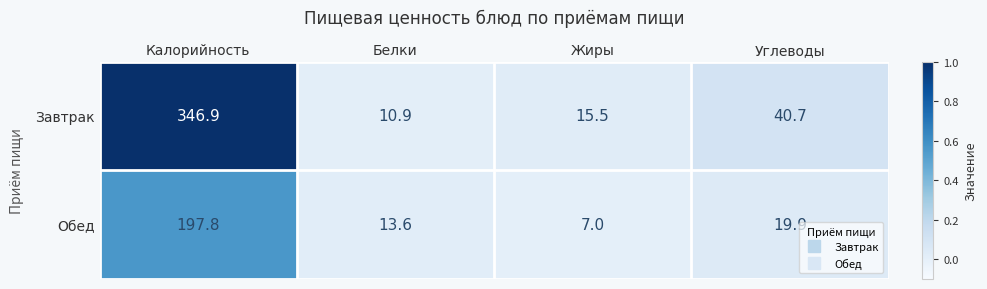

Where does the Обед series first go above 19?

Калорийность